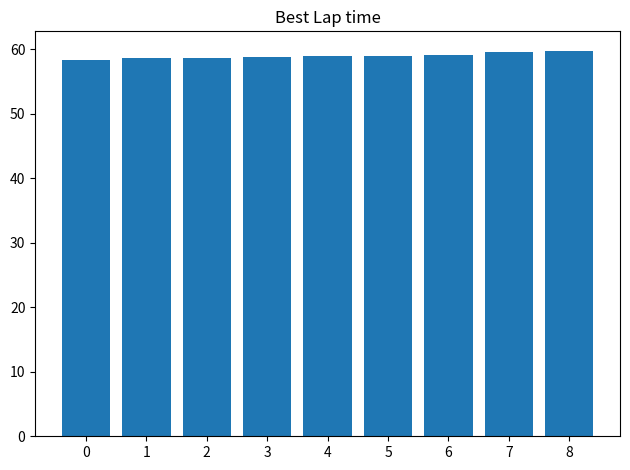

The chart shows a value of 59.1 at 6. True or false?

True